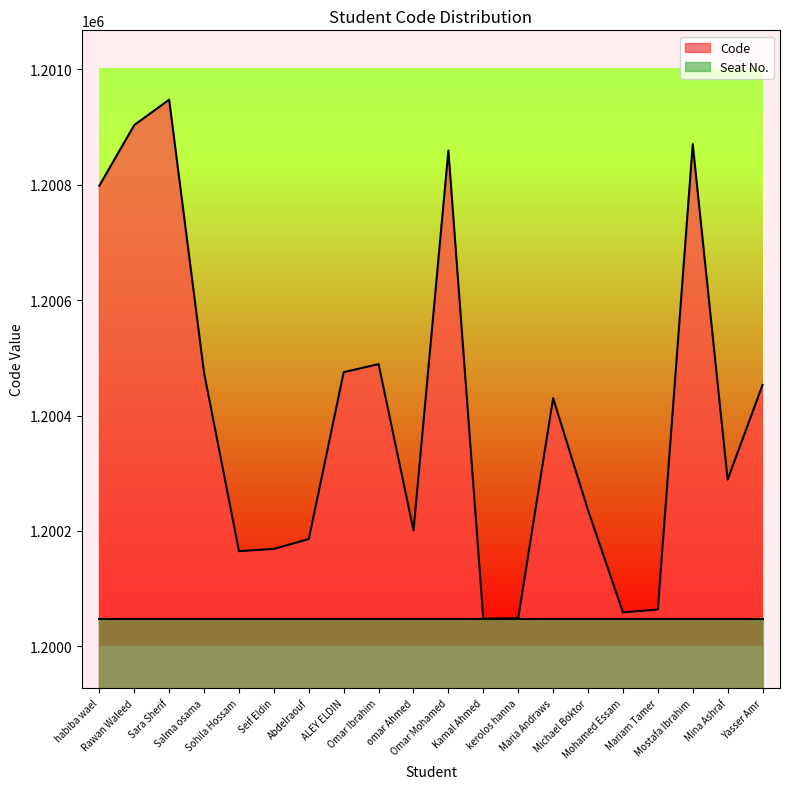

Which has a higher value, Yasser Amr or Michael Boktor?

Yasser Amr